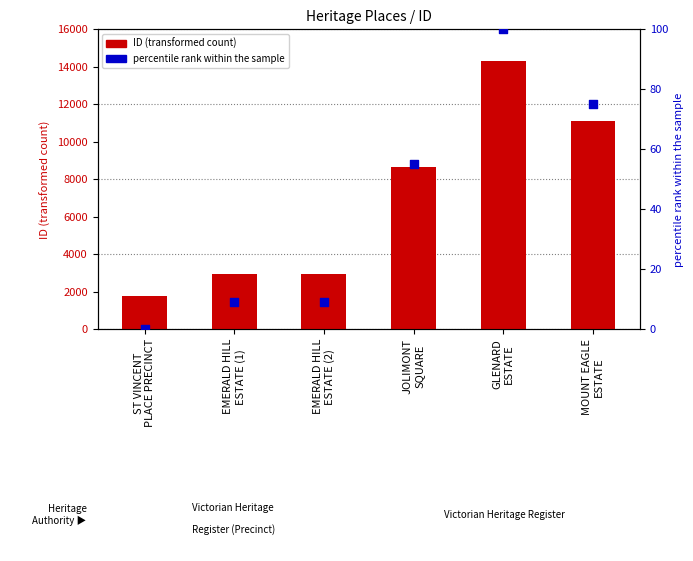

What is the total value across all series at EMERALD HILL
ESTATE (1)?

2920